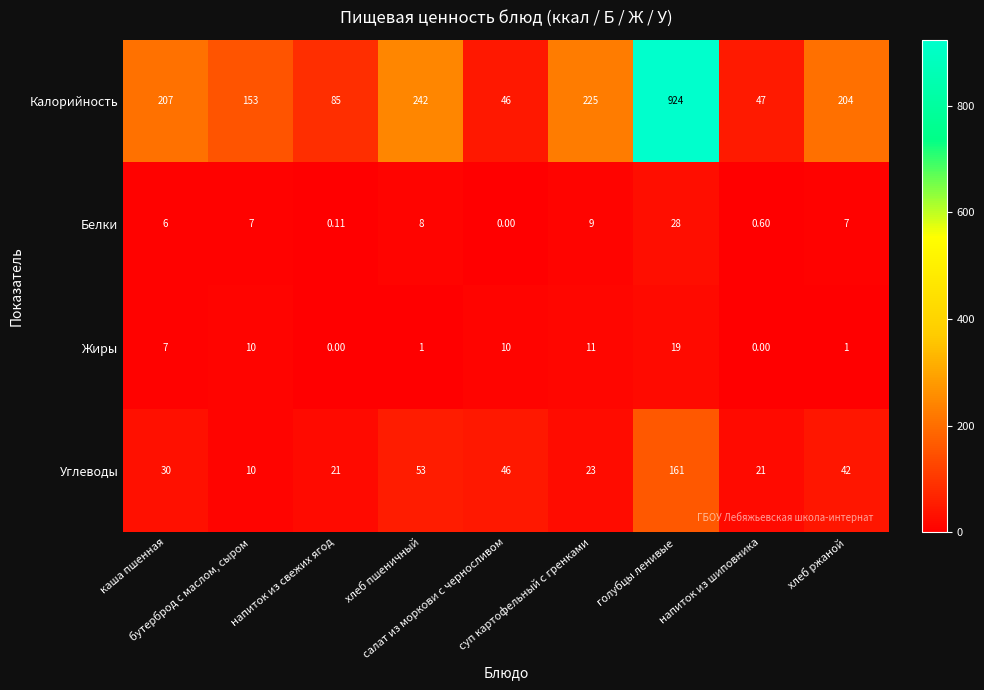

Which series has the largest range (max minus min)?

Калорийность